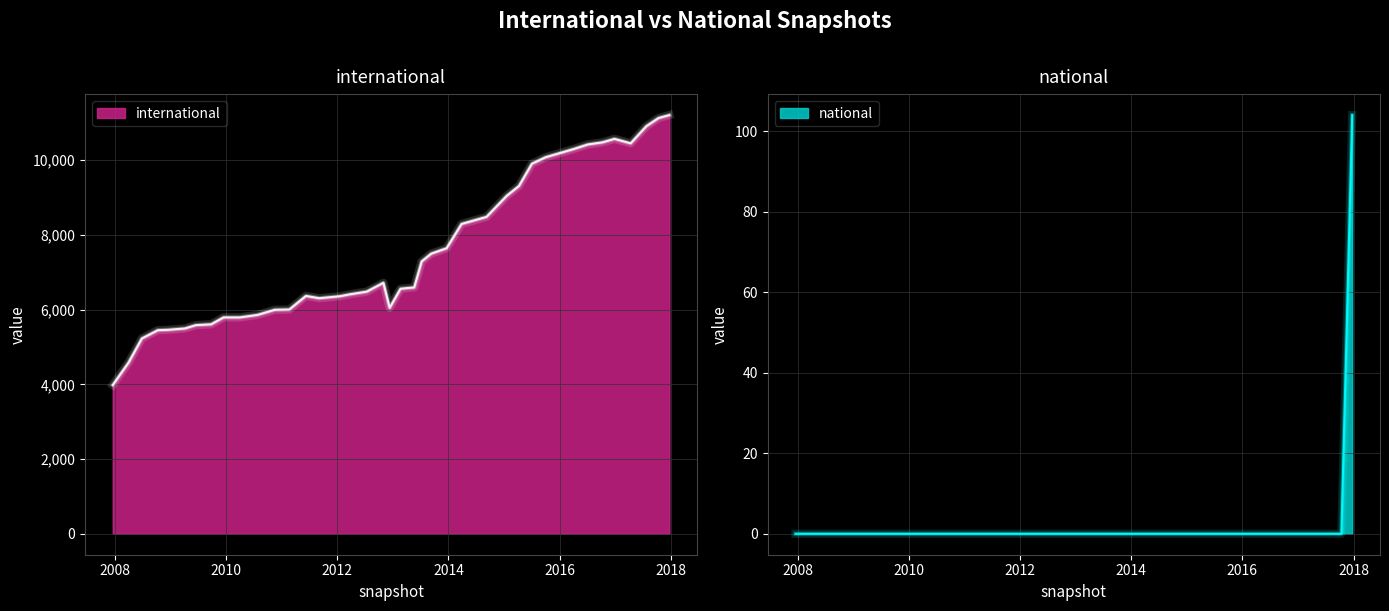

What is the sum of all national values?

104